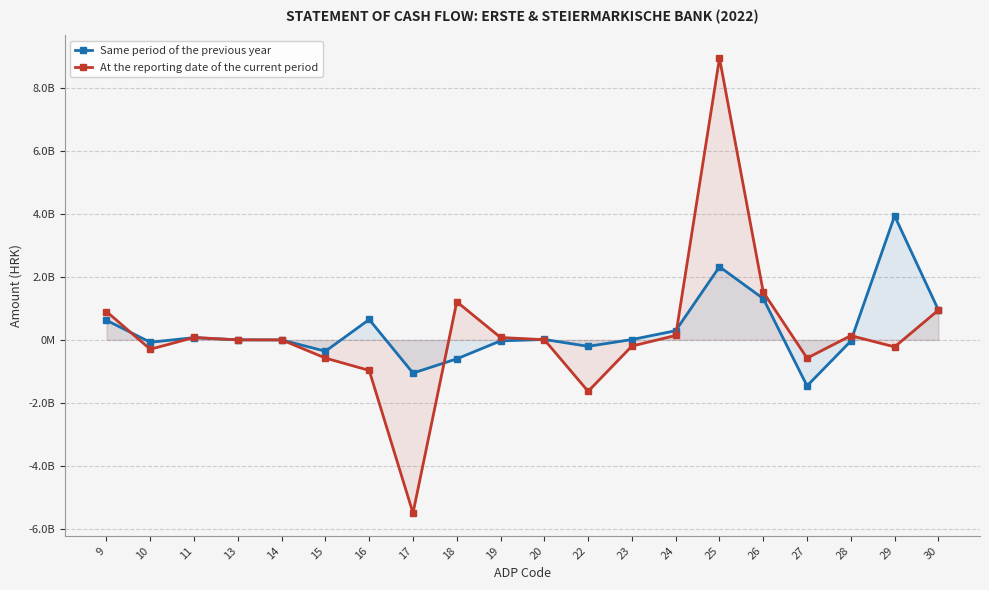

Read the Same period of the previous year value at 19, to the nearest 10.

-32011610